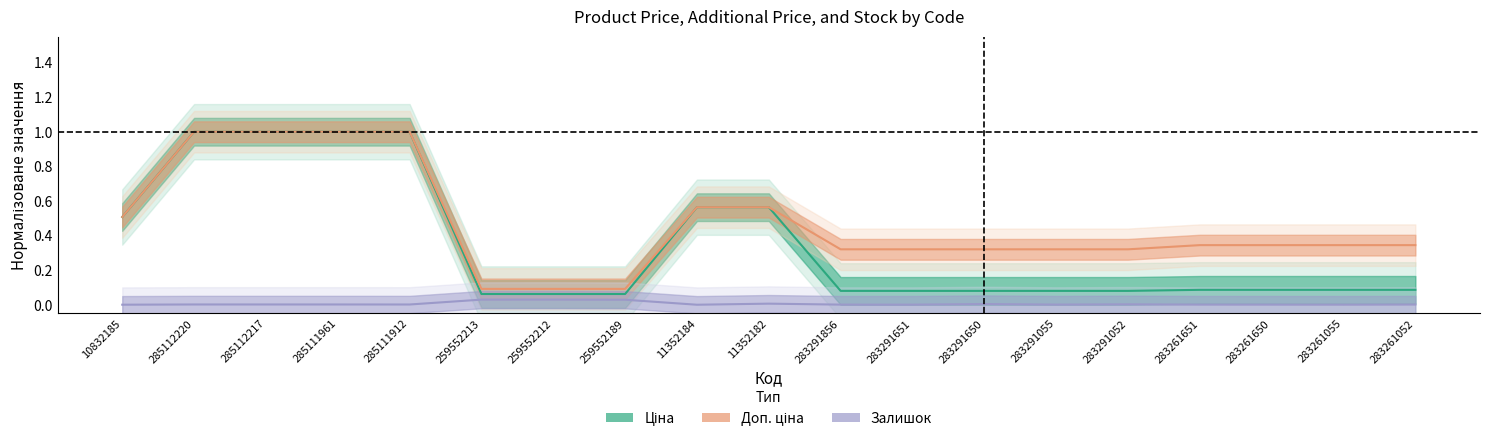

What are all the series names shown in the legend?

Ціна, Доп. ціна, Залишок